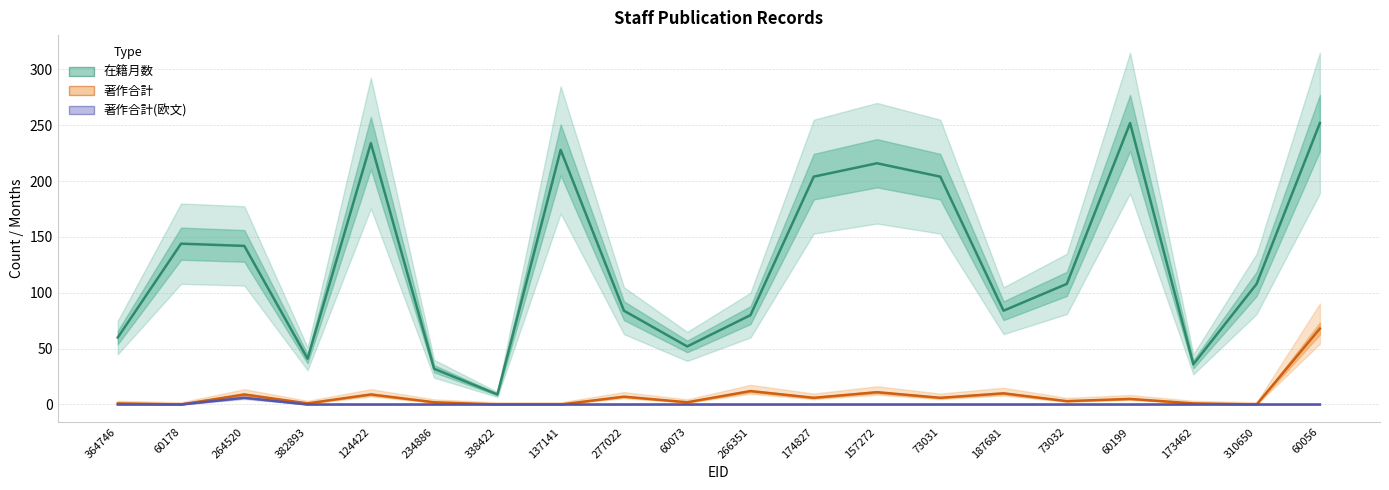

List the labels in order of 著作合計 value, smallest first.

60178, 338422, 137141, 310650, 364746, 382893, 173462, 234886, 60073, 73032, 60199, 174827, 73031, 277022, 264520, 124422, 187681, 157272, 266351, 60056